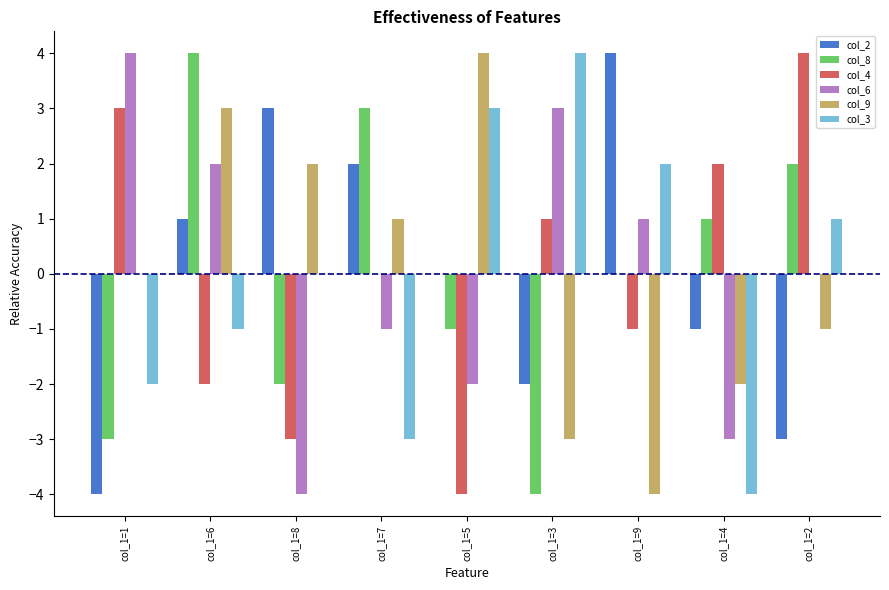

At which category is the sum across all series the highest?

col_1=6